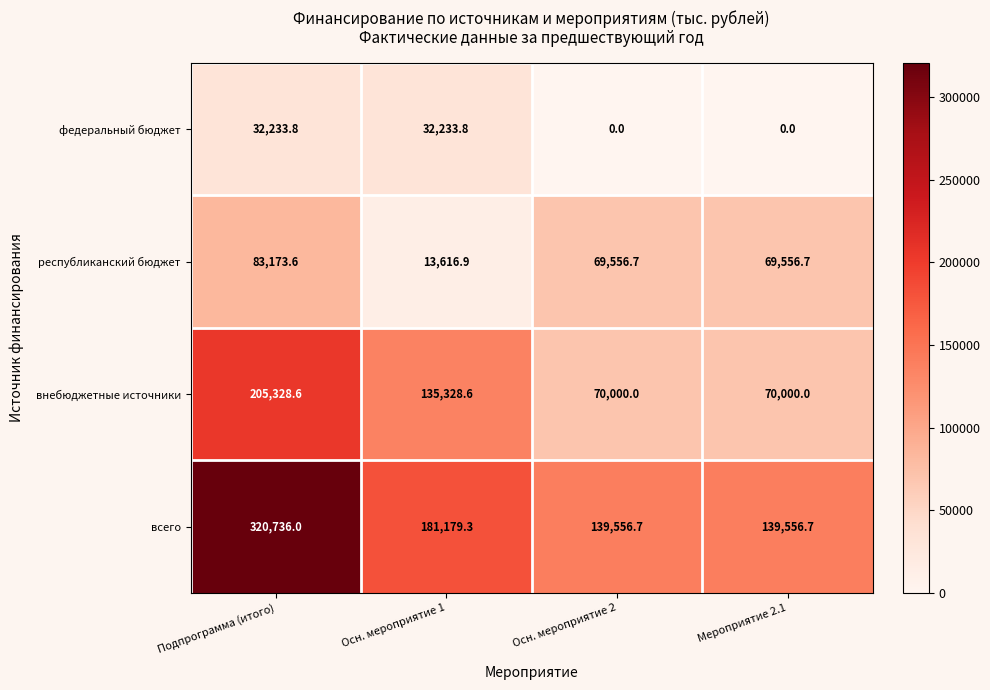

Reading left to right, transcribe all the data shown in this chart.

федеральный бюджет: Подпрограмма (итого)=32233.8	Осн. мероприятие 1=32233.8	Осн. мероприятие 2=0.0	Мероприятие 2.1=0.0
республиканский бюджет: Подпрограмма (итого)=83173.6	Осн. мероприятие 1=13616.9	Осн. мероприятие 2=69556.7	Мероприятие 2.1=69556.7
внебюджетные источники: Подпрограмма (итого)=205328.6	Осн. мероприятие 1=135328.6	Осн. мероприятие 2=70000.0	Мероприятие 2.1=70000.0
всего: Подпрограмма (итого)=320736.0	Осн. мероприятие 1=181179.3	Осн. мероприятие 2=139556.7	Мероприятие 2.1=139556.7